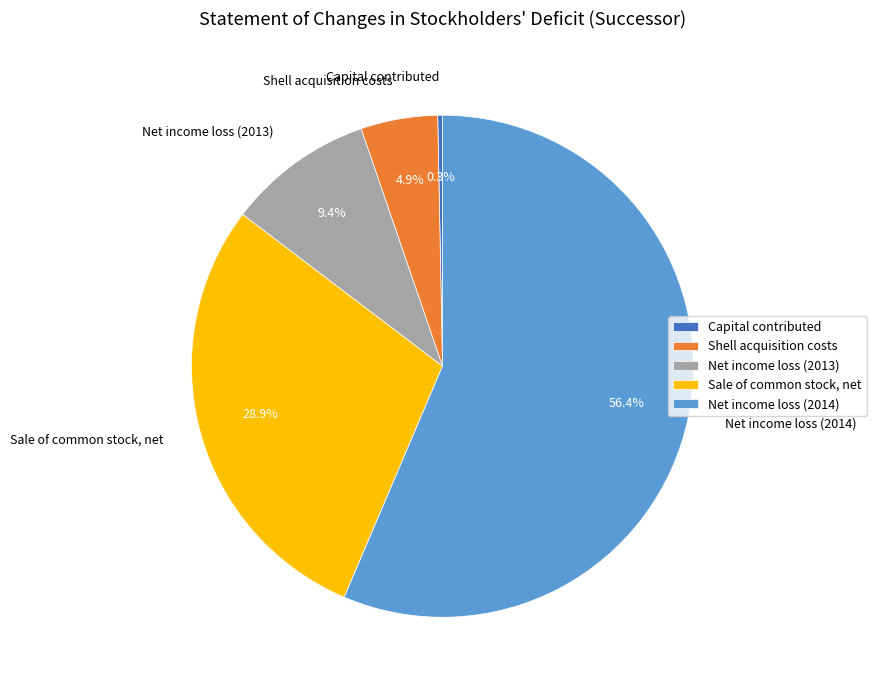

How many slices are in this pie chart?

5